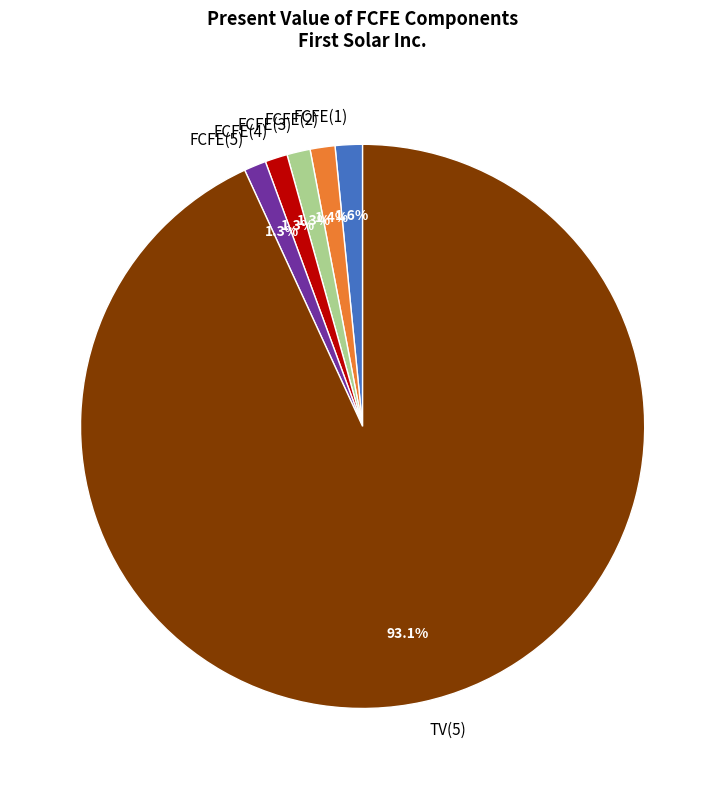

Between FCFE(1) and TV(5), which is larger?

TV(5)